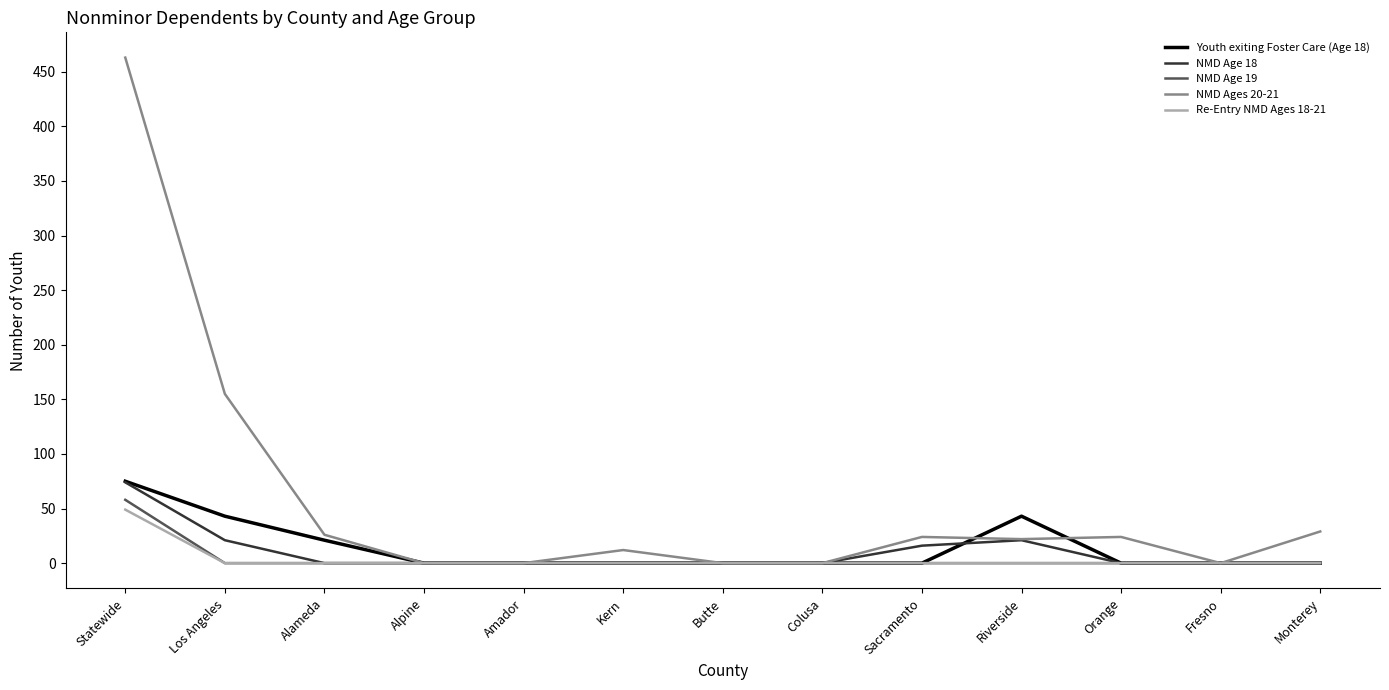

Count the number of categories in the chart.

13